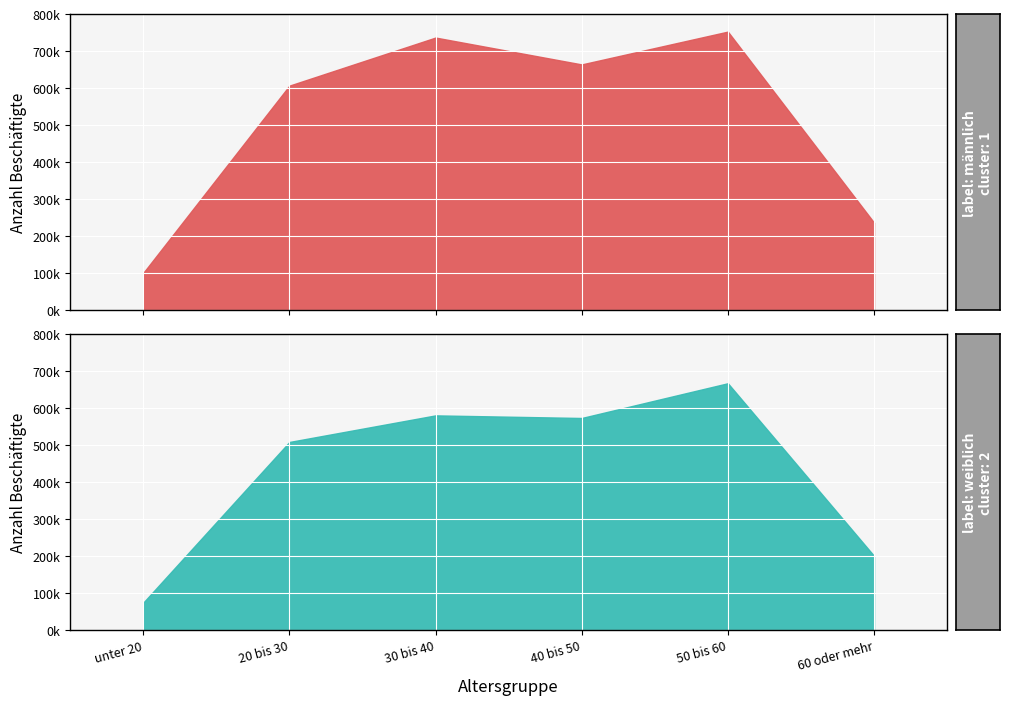

Reading right to left, list all the values displayed in this chart.

männlich: 237027	752906	664280	736831	606950	100999
weiblich: 200809	667029	573175	580220	508381	74243